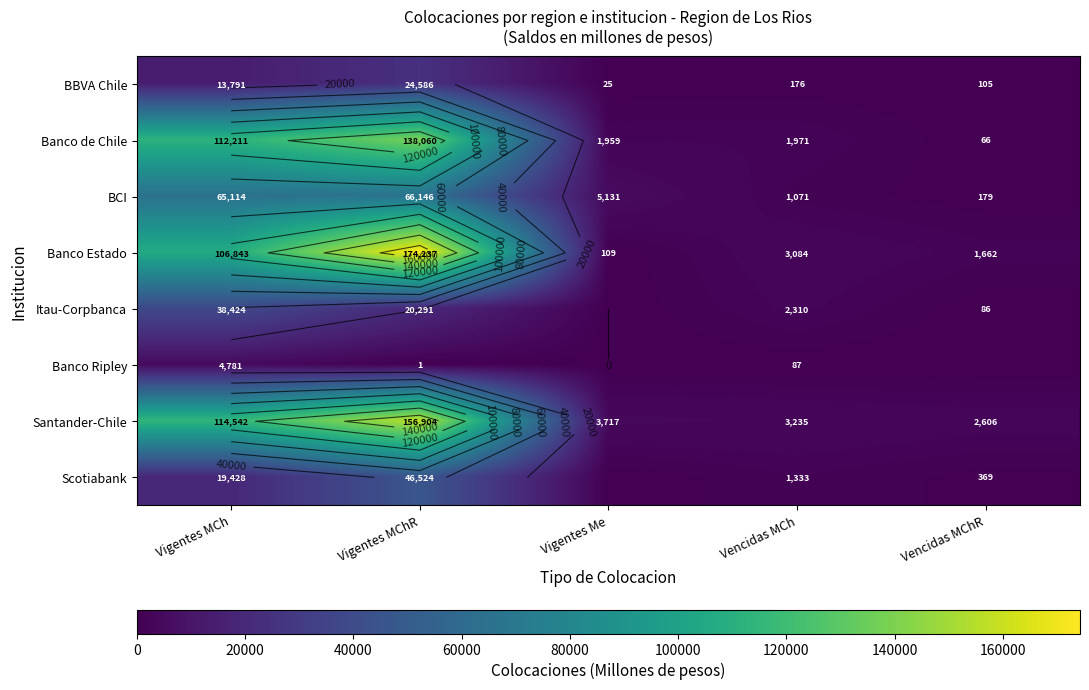

How many data points does each series have?

5